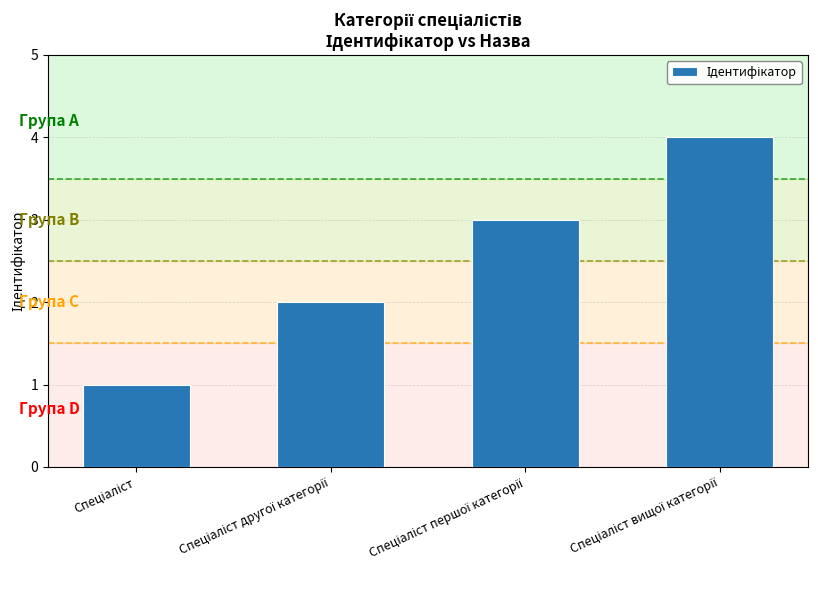

What is the maximum value shown in the chart?

4